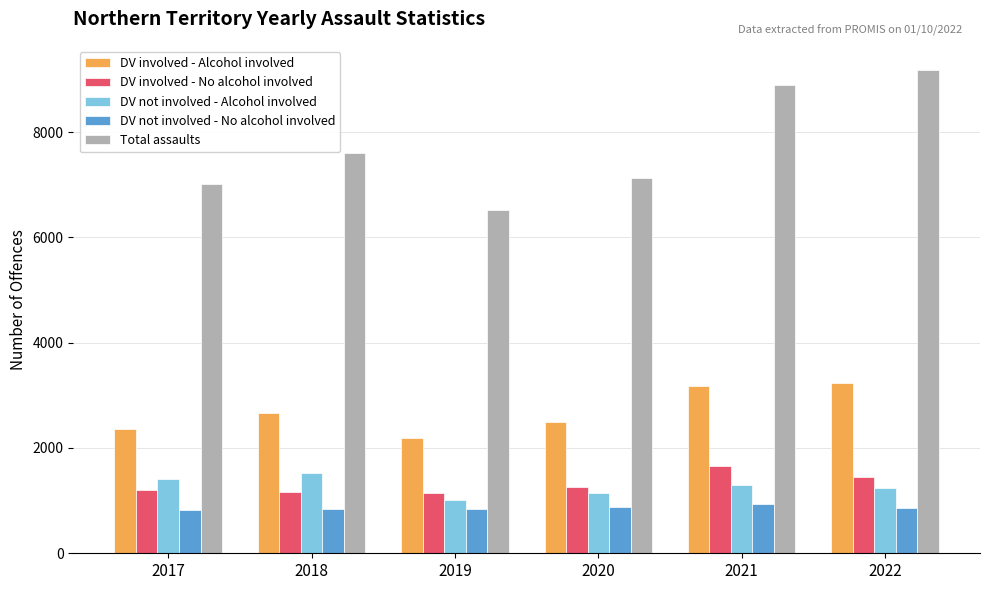

What is the spread (max minus min) of values at 2021?

7968